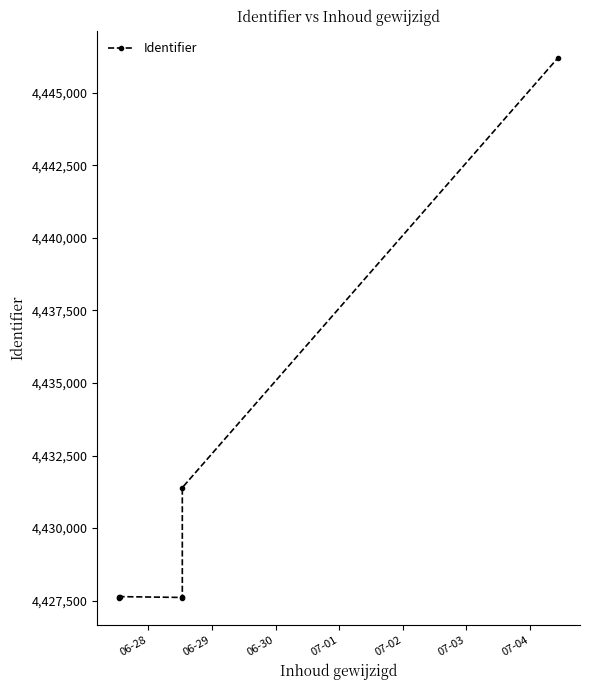

Which has a higher value, 07-01 or 07-03?

07-03